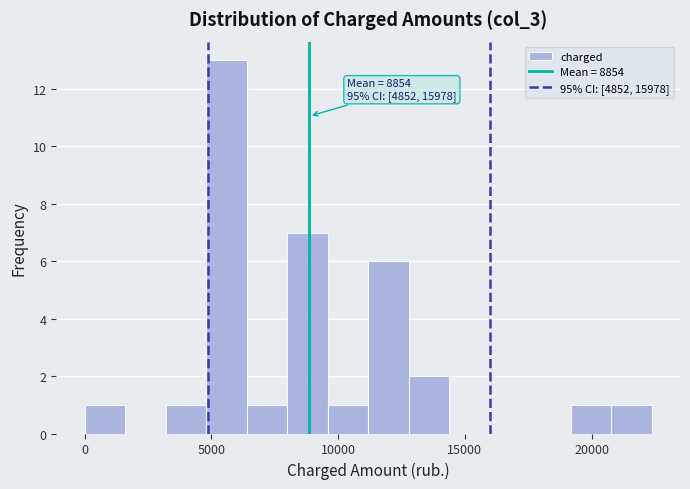

Around what value on the x-axis is the tallest bar? Give the approximate position of its centre, as read against the axis.

5500